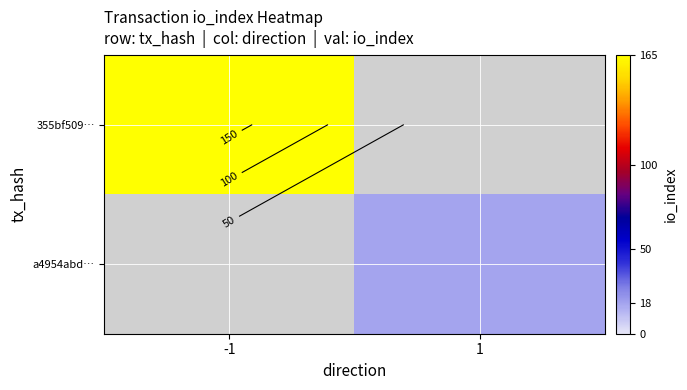

How many values in 355bf509… are above zero?

1